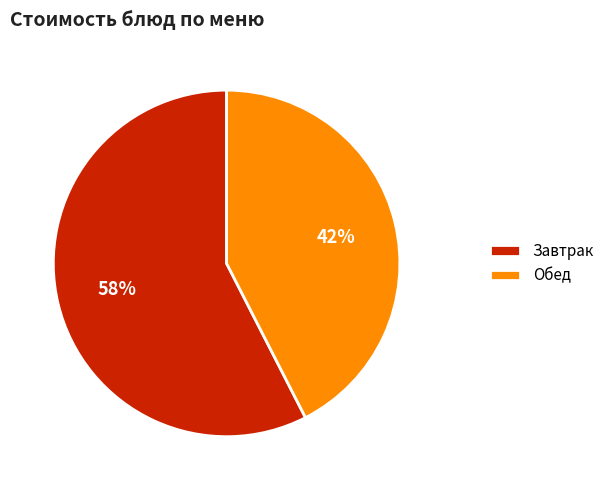

Which category accounts for the majority?

Завтрак